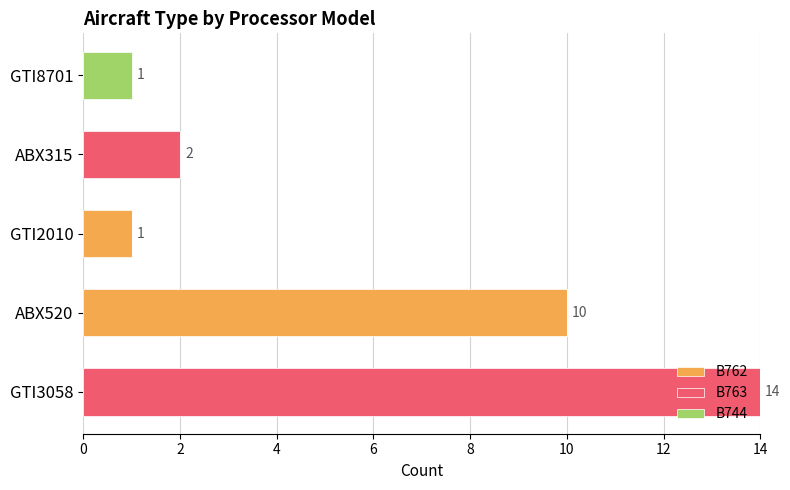

True or false: B762 has a value of 10 at ABX520.

True